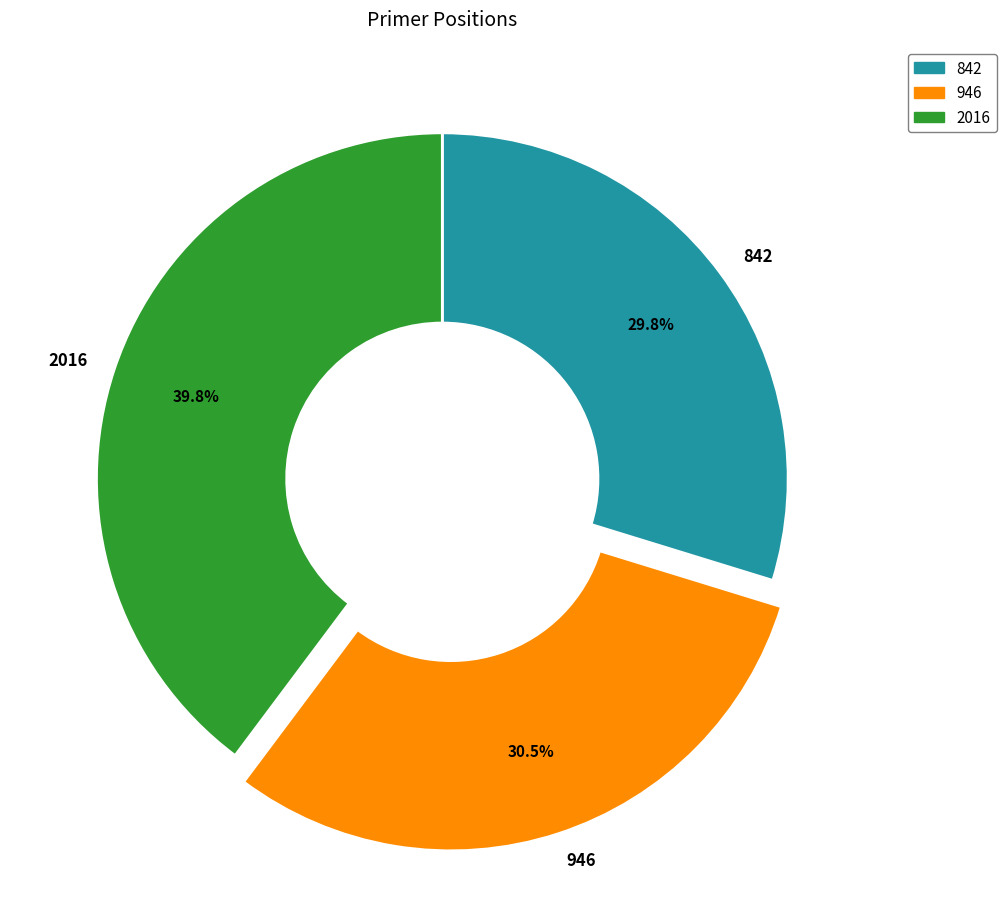

What portion of the pie excludes 842?

70.2%